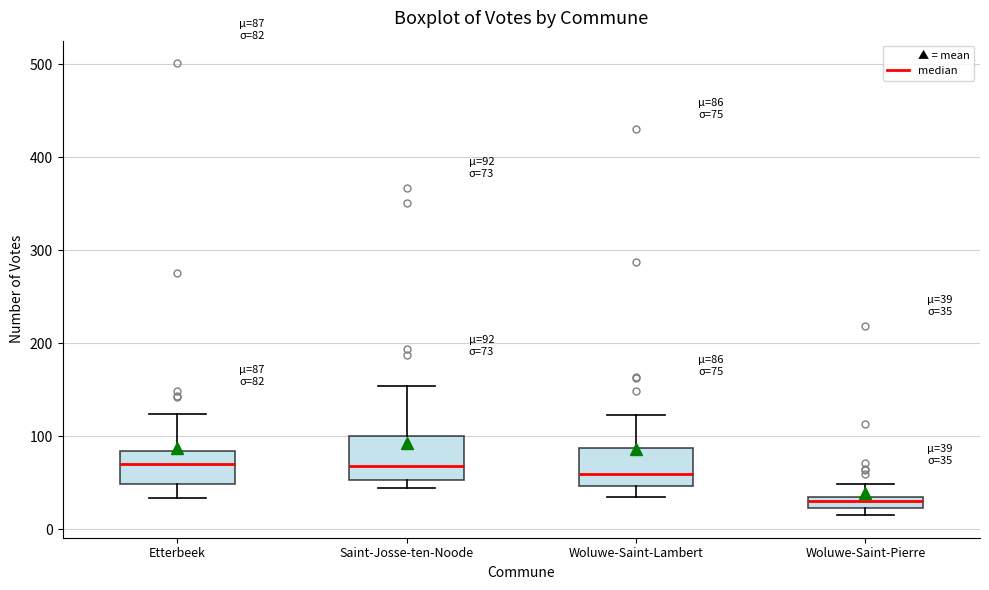

Which box has the lowest median line?

Woluwe-Saint-Pierre